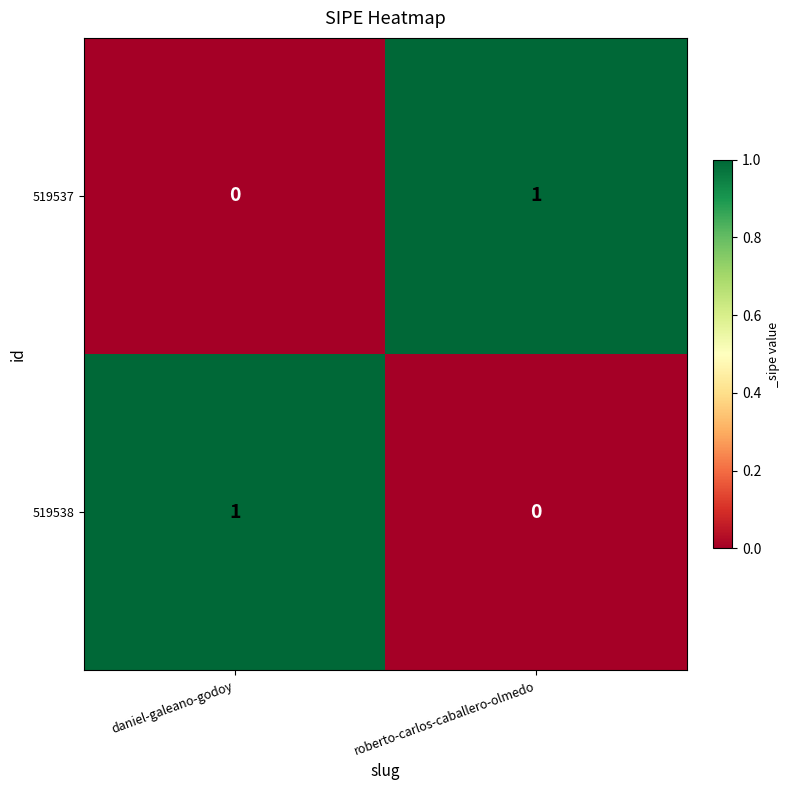

Is it true that 519538 equals 1 at roberto-carlos-caballero-olmedo?

False